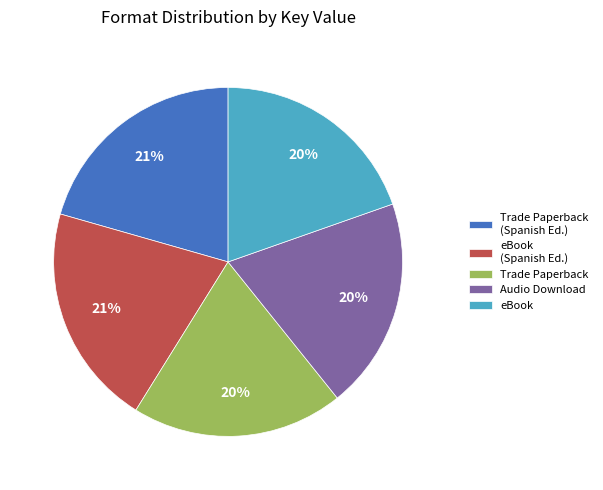

Which has a higher value, Trade Paperback or Trade Paperback (Spanish Ed.)?

Trade Paperback (Spanish Ed.)